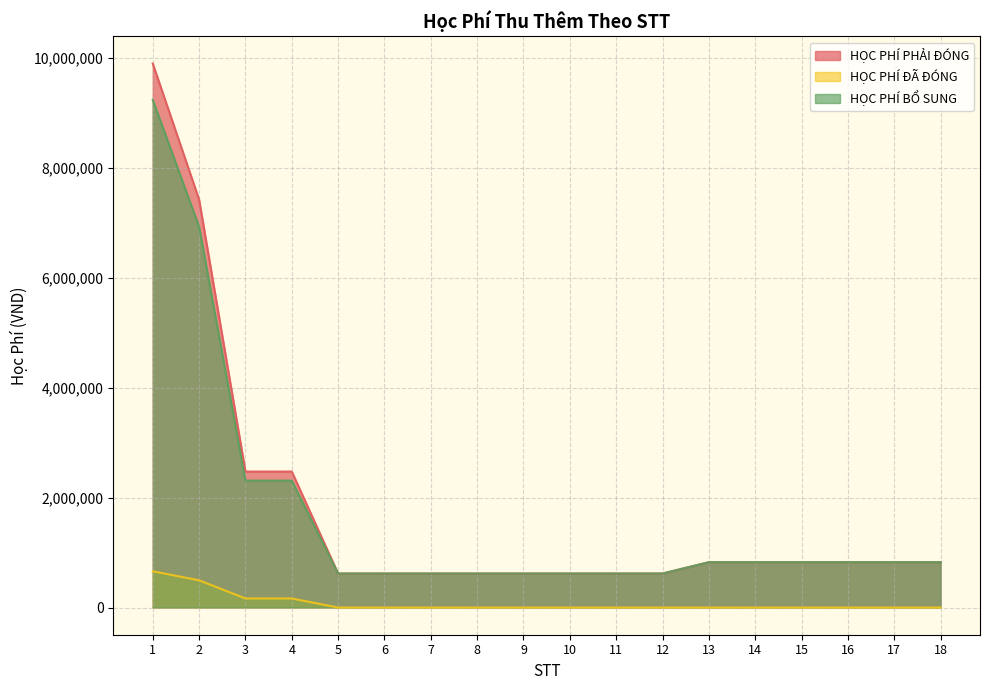

How many data points in HỌC PHÍ BỔ SUNG are above 825000?

4